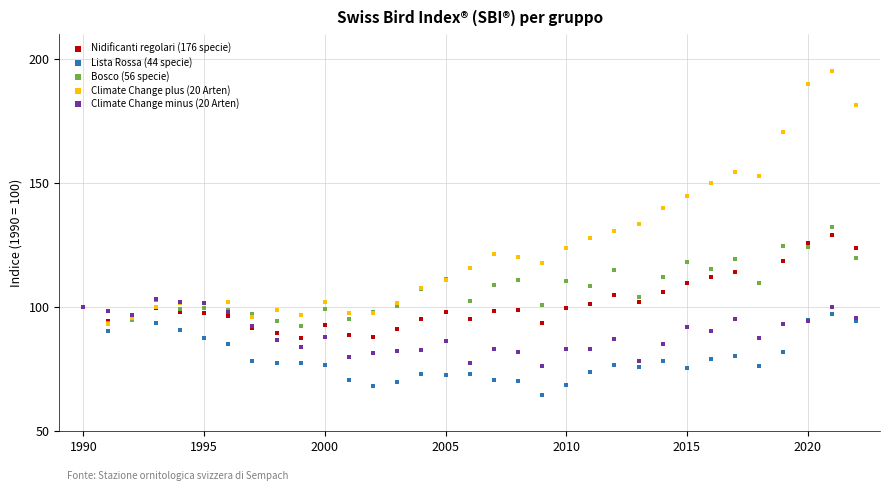

What are all the series names shown in the legend?

Nidificanti regolari (176 specie), Lista Rossa (44 specie), Bosco (56 specie), Climate Change plus (20 Arten), Climate Change minus (20 Arten)